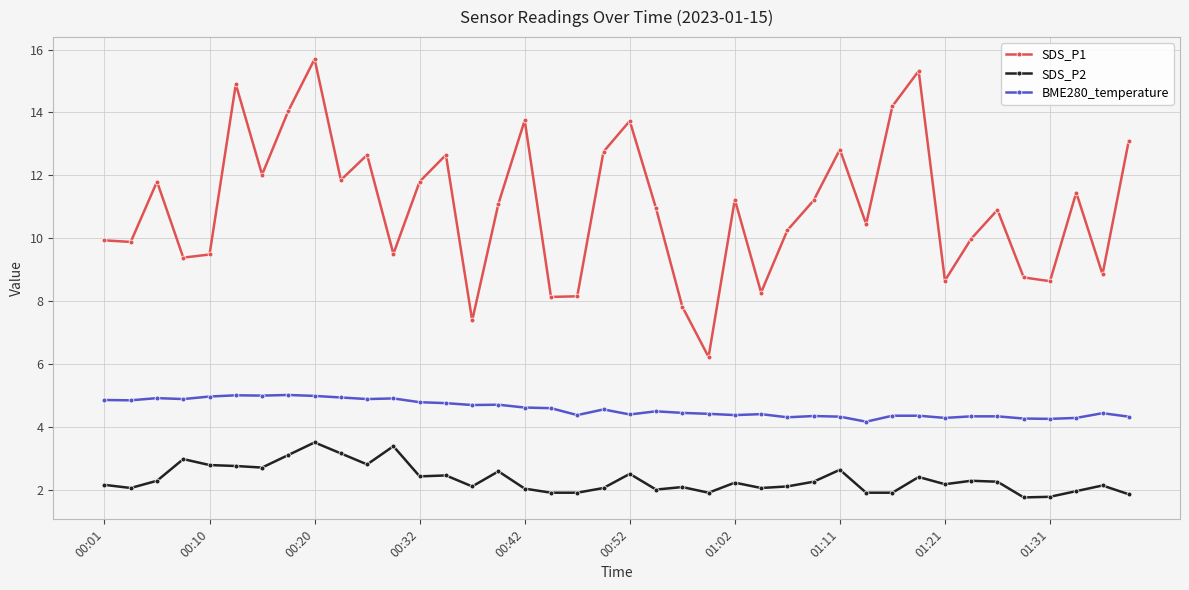

What is the smallest value displayed?

1.8